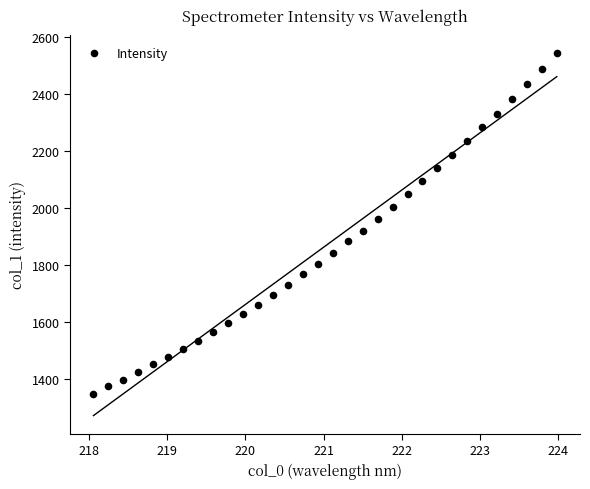

What is the range of X values (max minus min)?

5.9